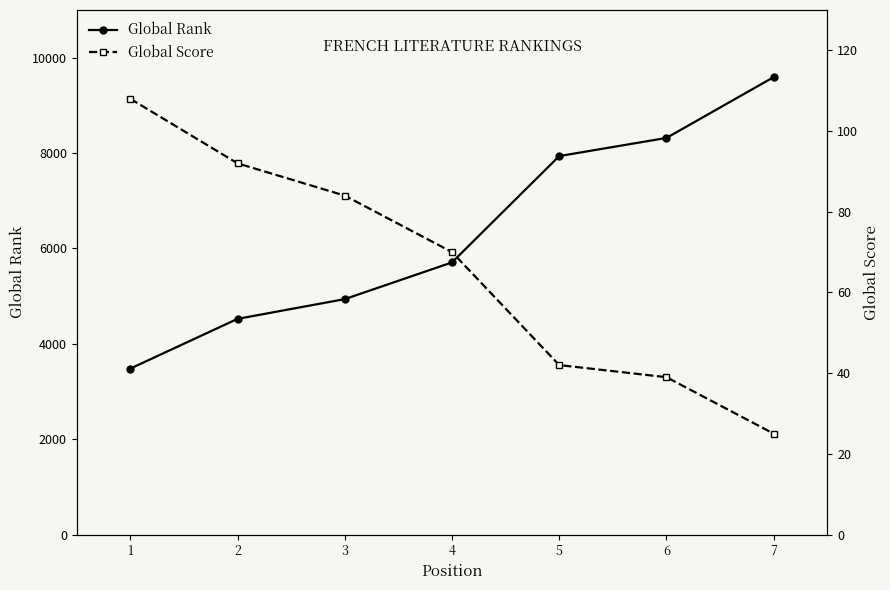

Which series has the largest range (max minus min)?

Global Rank